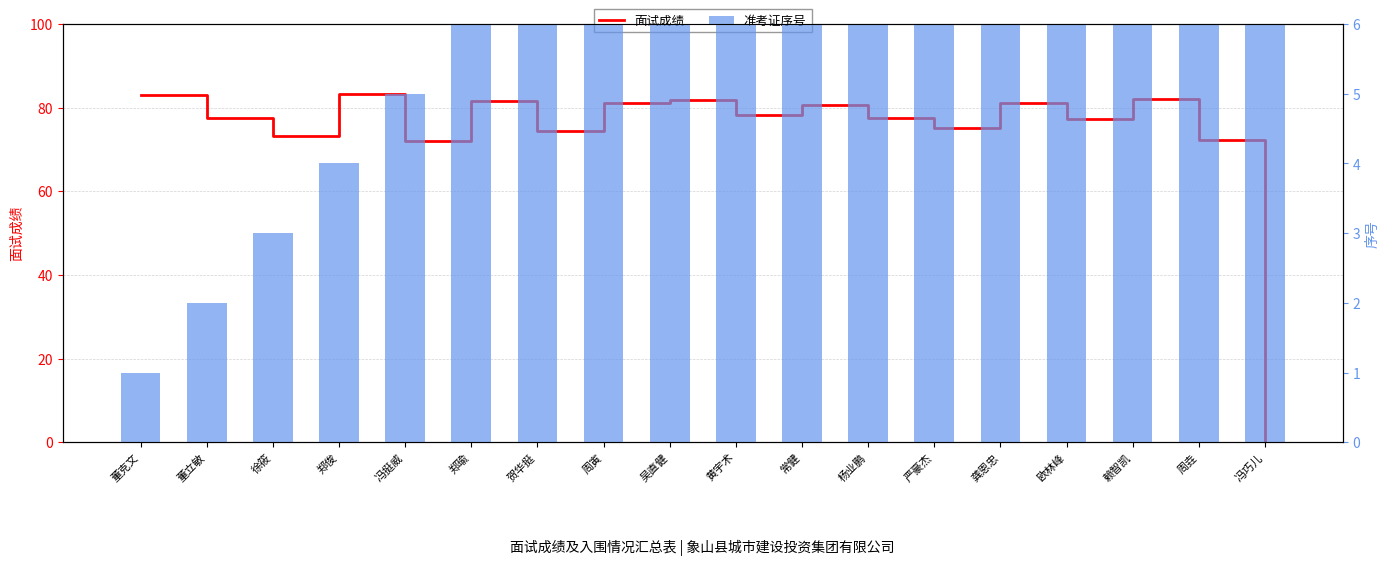

What position from the left is 黄宇术?

10